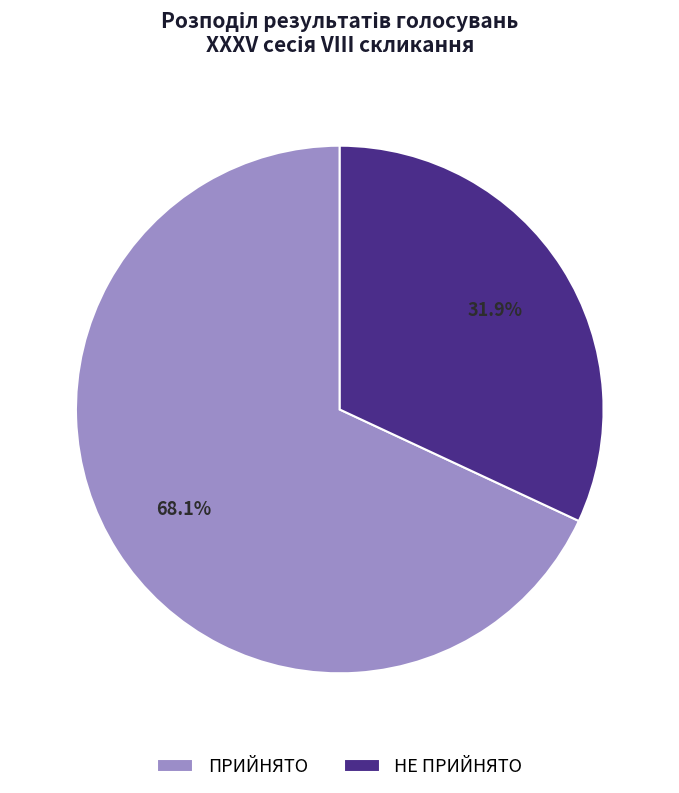

Which slice represents more than half of the pie?

ПРИЙНЯТО